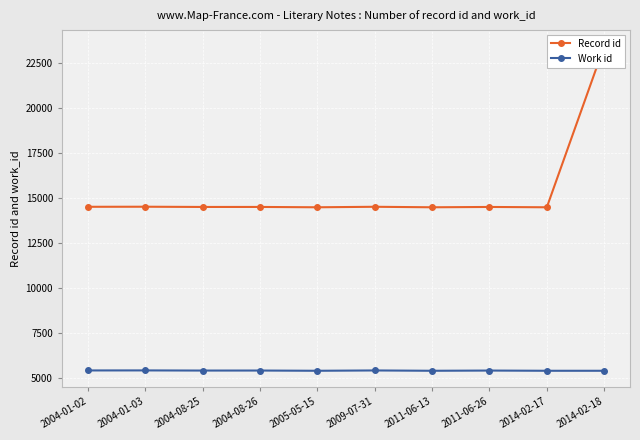

How many lines are shown in the chart?

2